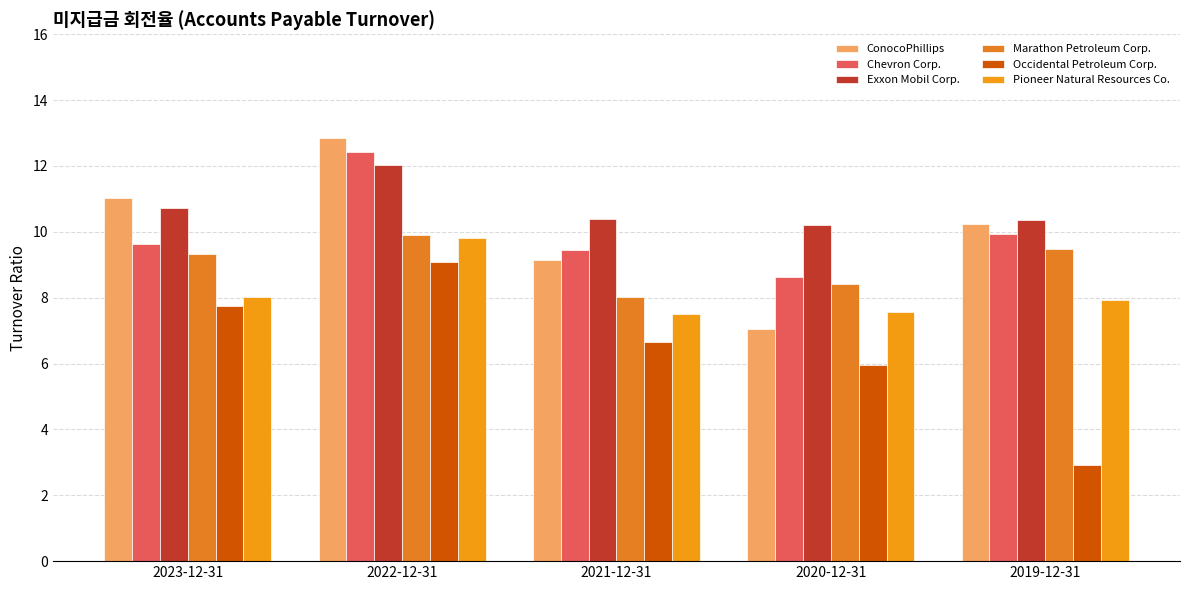

What are all the series names shown in the legend?

ConocoPhillips, Chevron Corp., Exxon Mobil Corp., Marathon Petroleum Corp., Occidental Petroleum Corp., Pioneer Natural Resources Co.